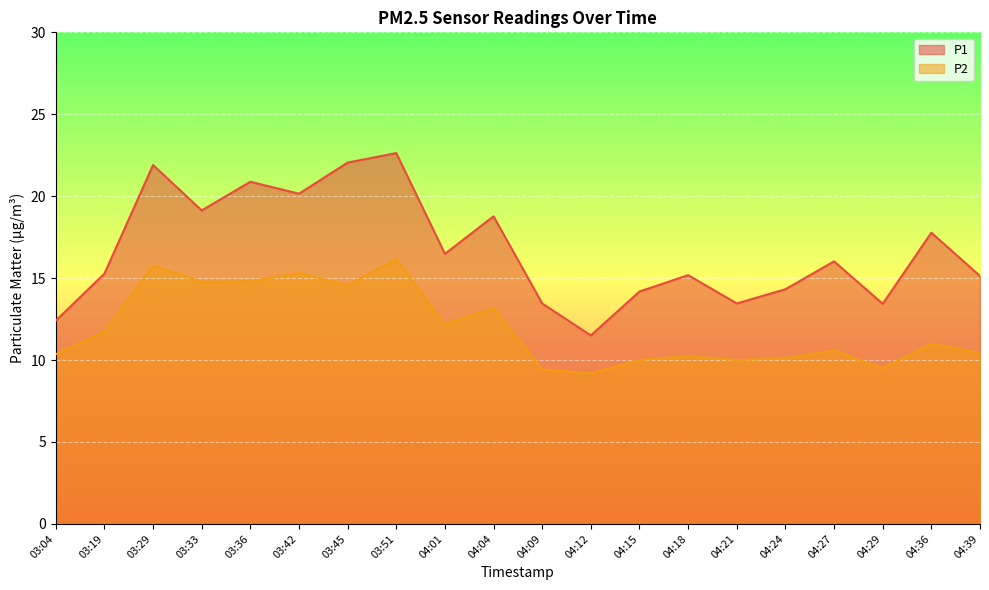

At how many categories does at least one series exceed 13?

18